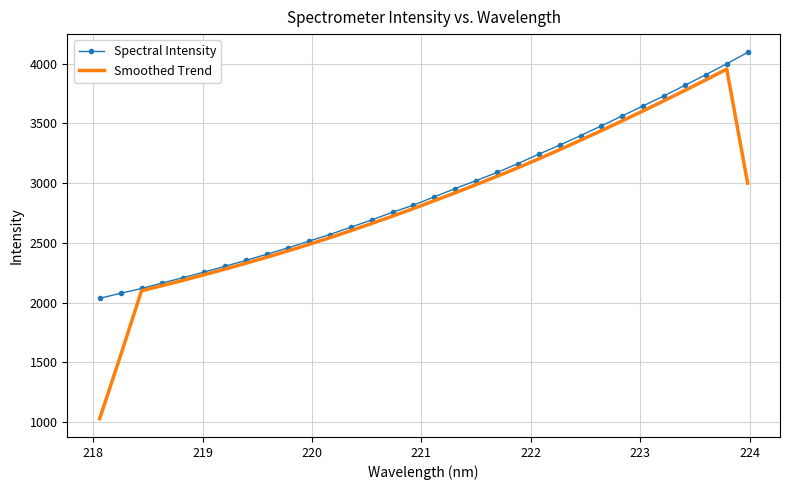

What is the smallest value displayed?

1028.4